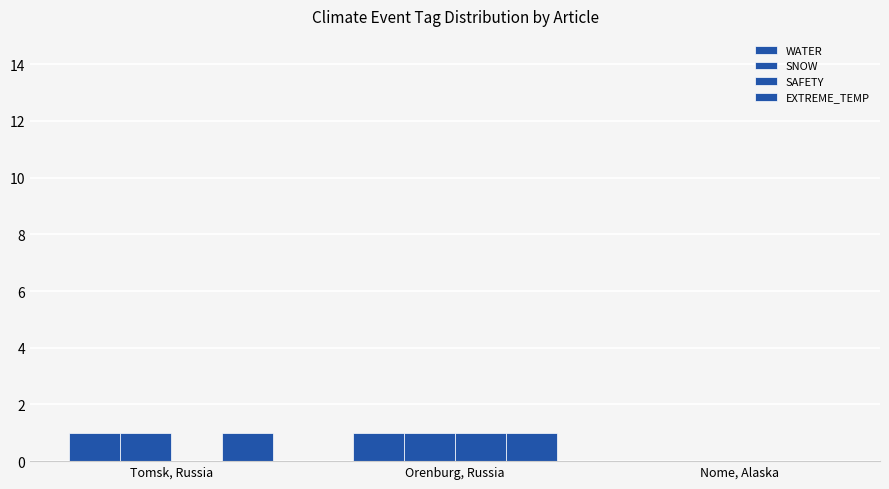

At Nome, Alaska, list the series in order from largest to smallest.

WATER, SNOW, SAFETY, EXTREME_TEMP